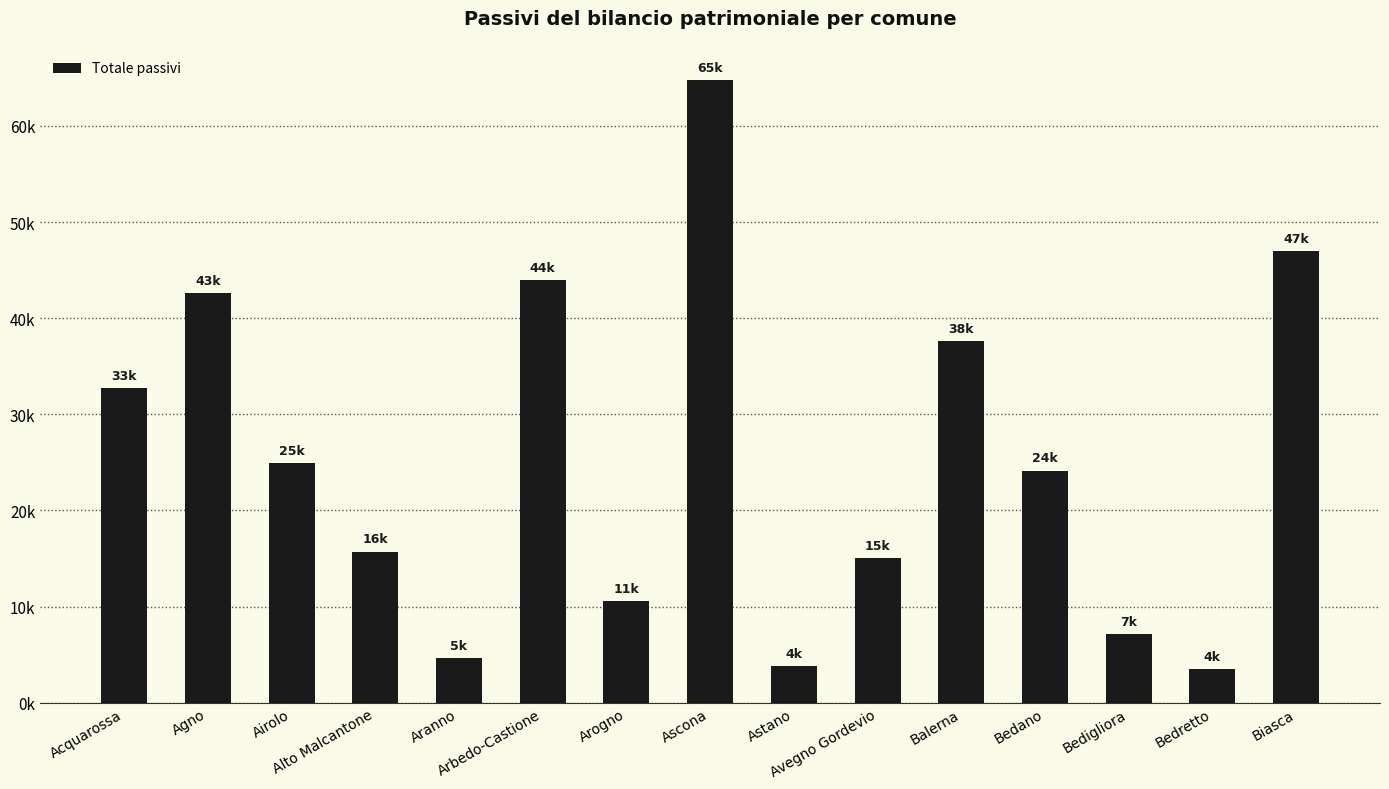

What is the change in value from Avegno Gordevio to Balerna?

+22583.2